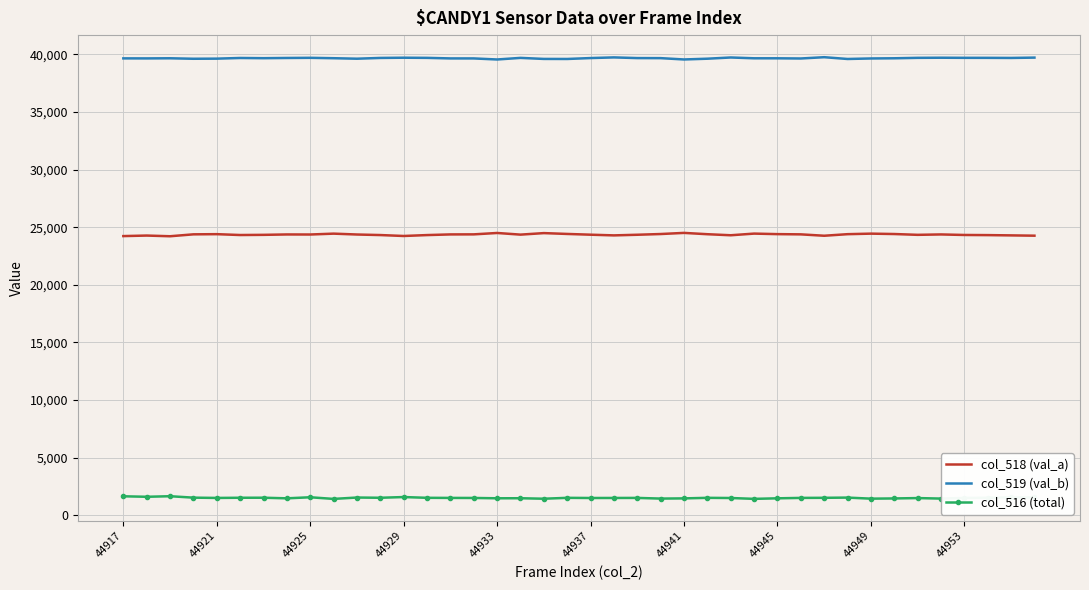

True or false: col_516 (total) and col_518 (val_a) cross at least once.

False